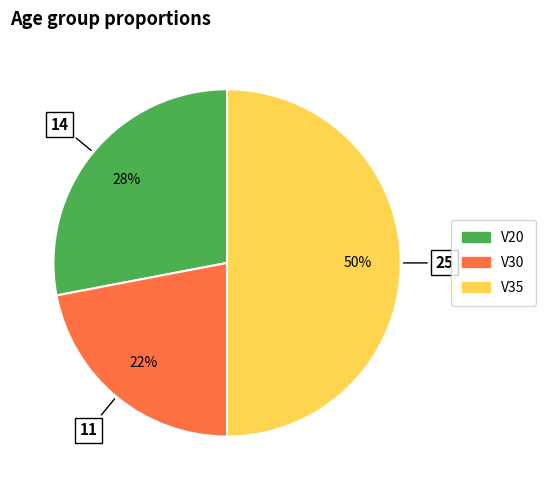

True or false: V30 accounts for 22% of the total.

True